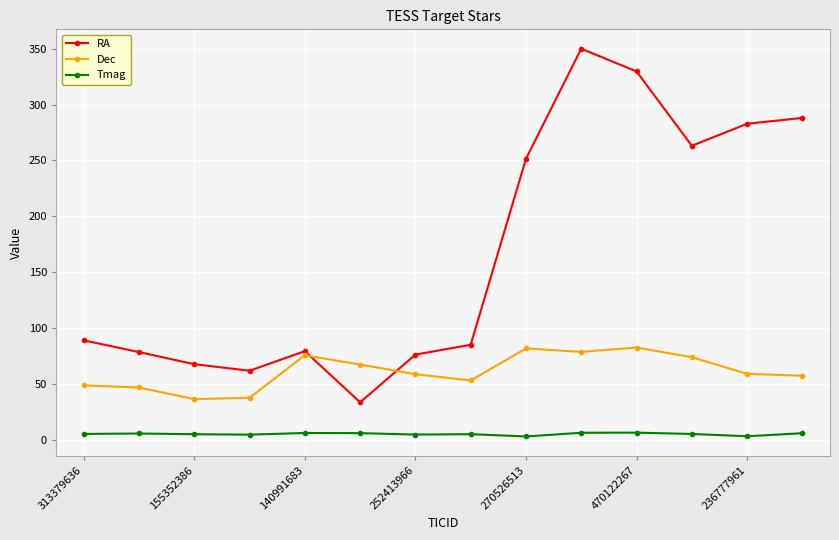

True or false: Dec and Tmag intersect in this chart.

False